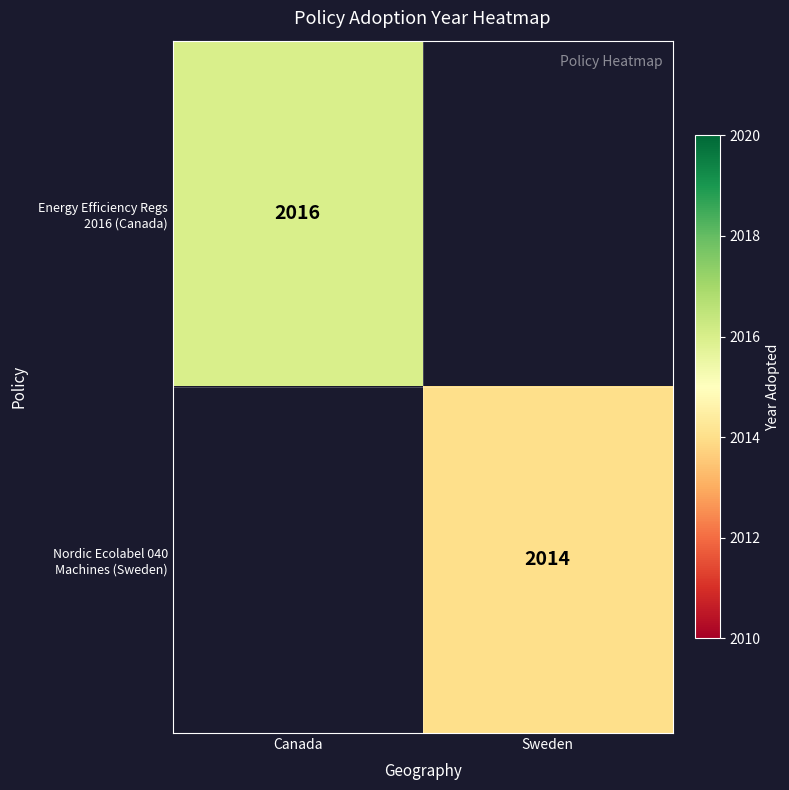

At how many categories does at least one series exceed 2014?

1